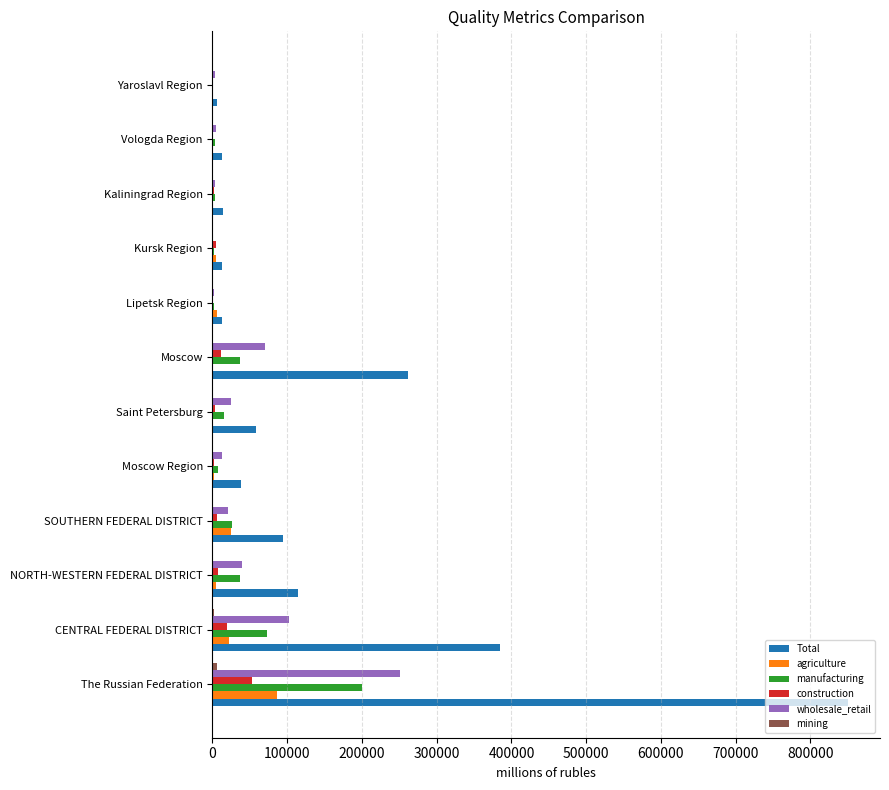

What is the sum of all wholesale_retail values?

536911